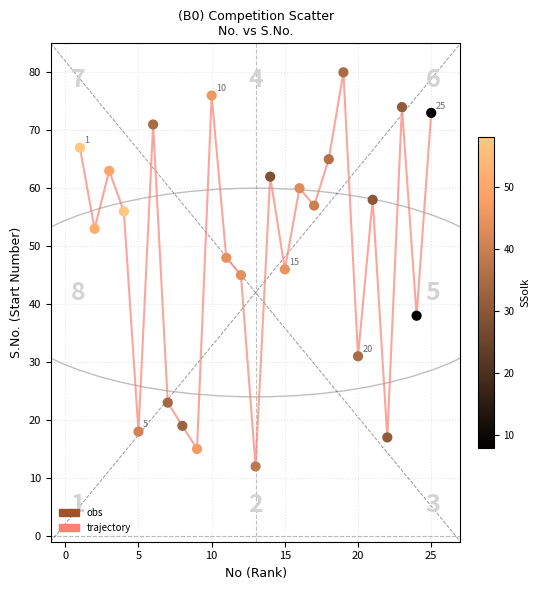

What is the minimum value shown in the chart?

12